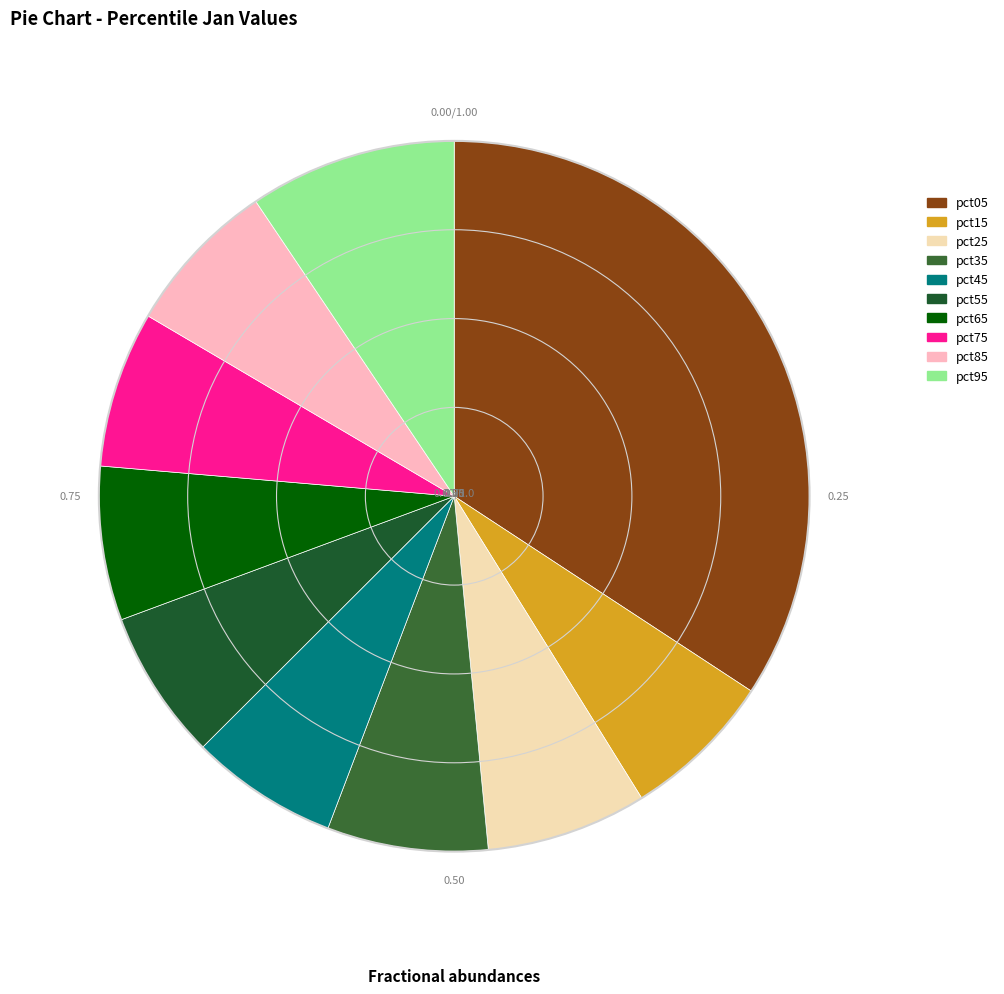

Is there a majority slice in this chart?

No